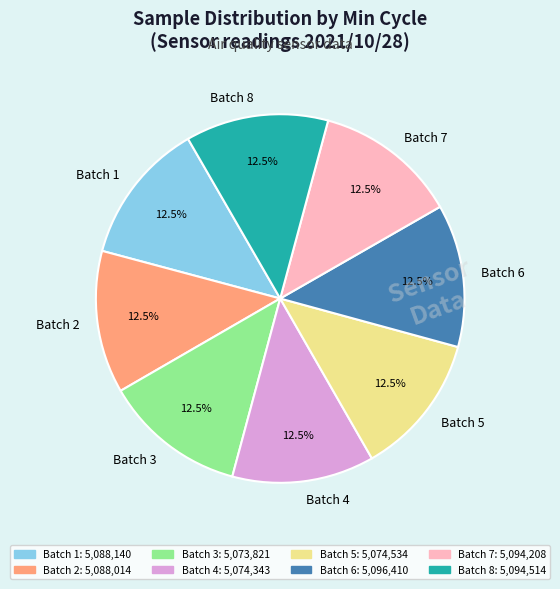

Approximately how many times larger is the value at Batch 3 compared to Batch 1?

1.0